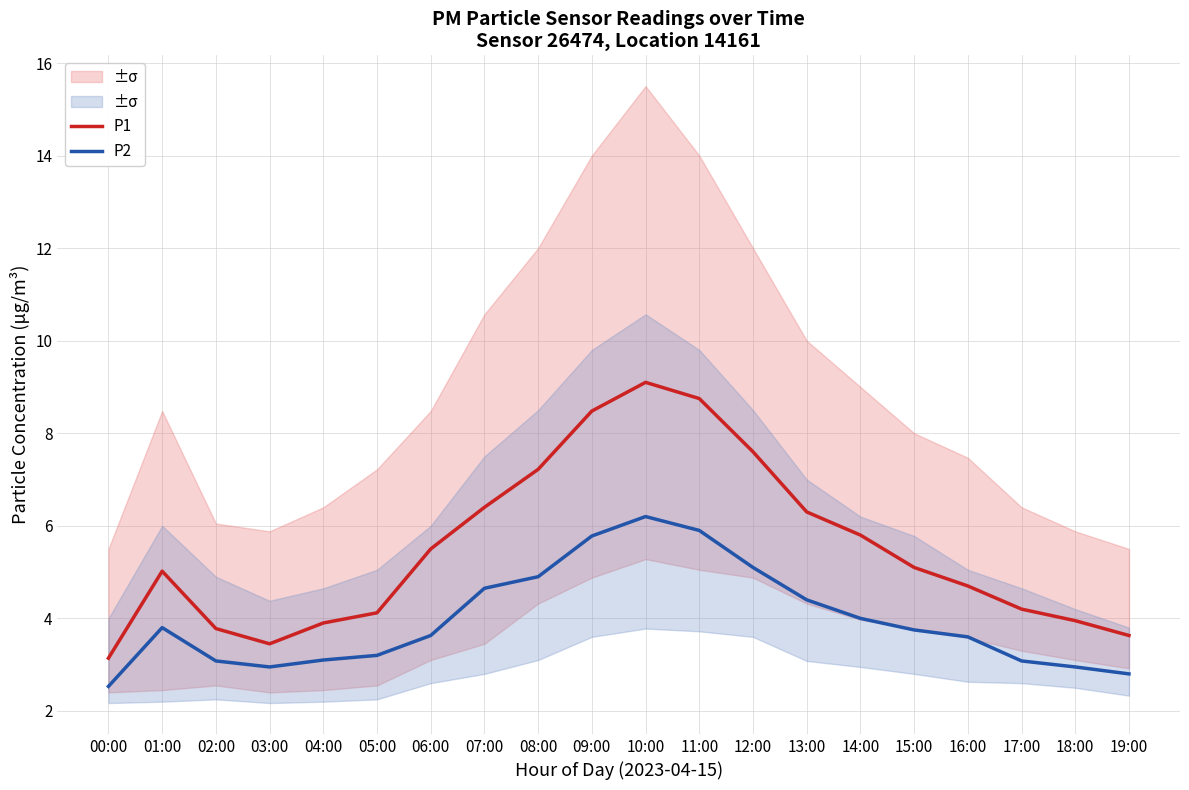

What is the difference between the highest and lowest values at 09:00?

2.7